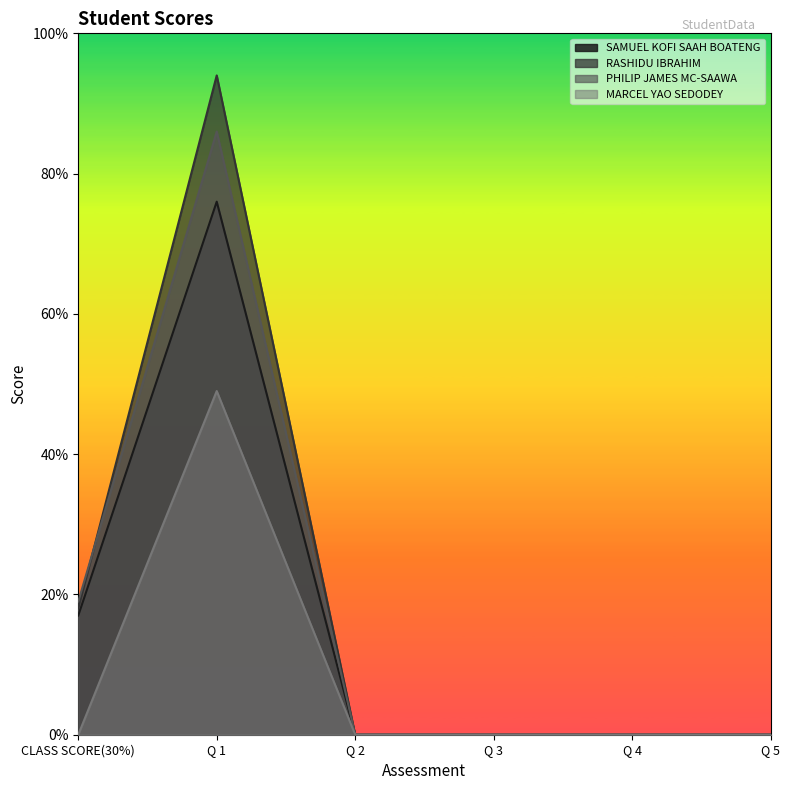

Reading left to right, list all the values displayed in this chart.

SAMUEL KOFI SAAH BOATENG: CLASS SCORE(30%)=17	Q 1=76	Q 2=0	Q 3=0	Q 4=0	Q 5=0
RASHIDU IBRAHIM: CLASS SCORE(30%)=18	Q 1=94	Q 2=0	Q 3=0	Q 4=0	Q 5=0
PHILIP JAMES MC-SAAWA: CLASS SCORE(30%)=19	Q 1=86	Q 2=0	Q 3=0	Q 4=0	Q 5=0
MARCEL YAO SEDODEY: CLASS SCORE(30%)=0	Q 1=49	Q 2=0	Q 3=0	Q 4=0	Q 5=0